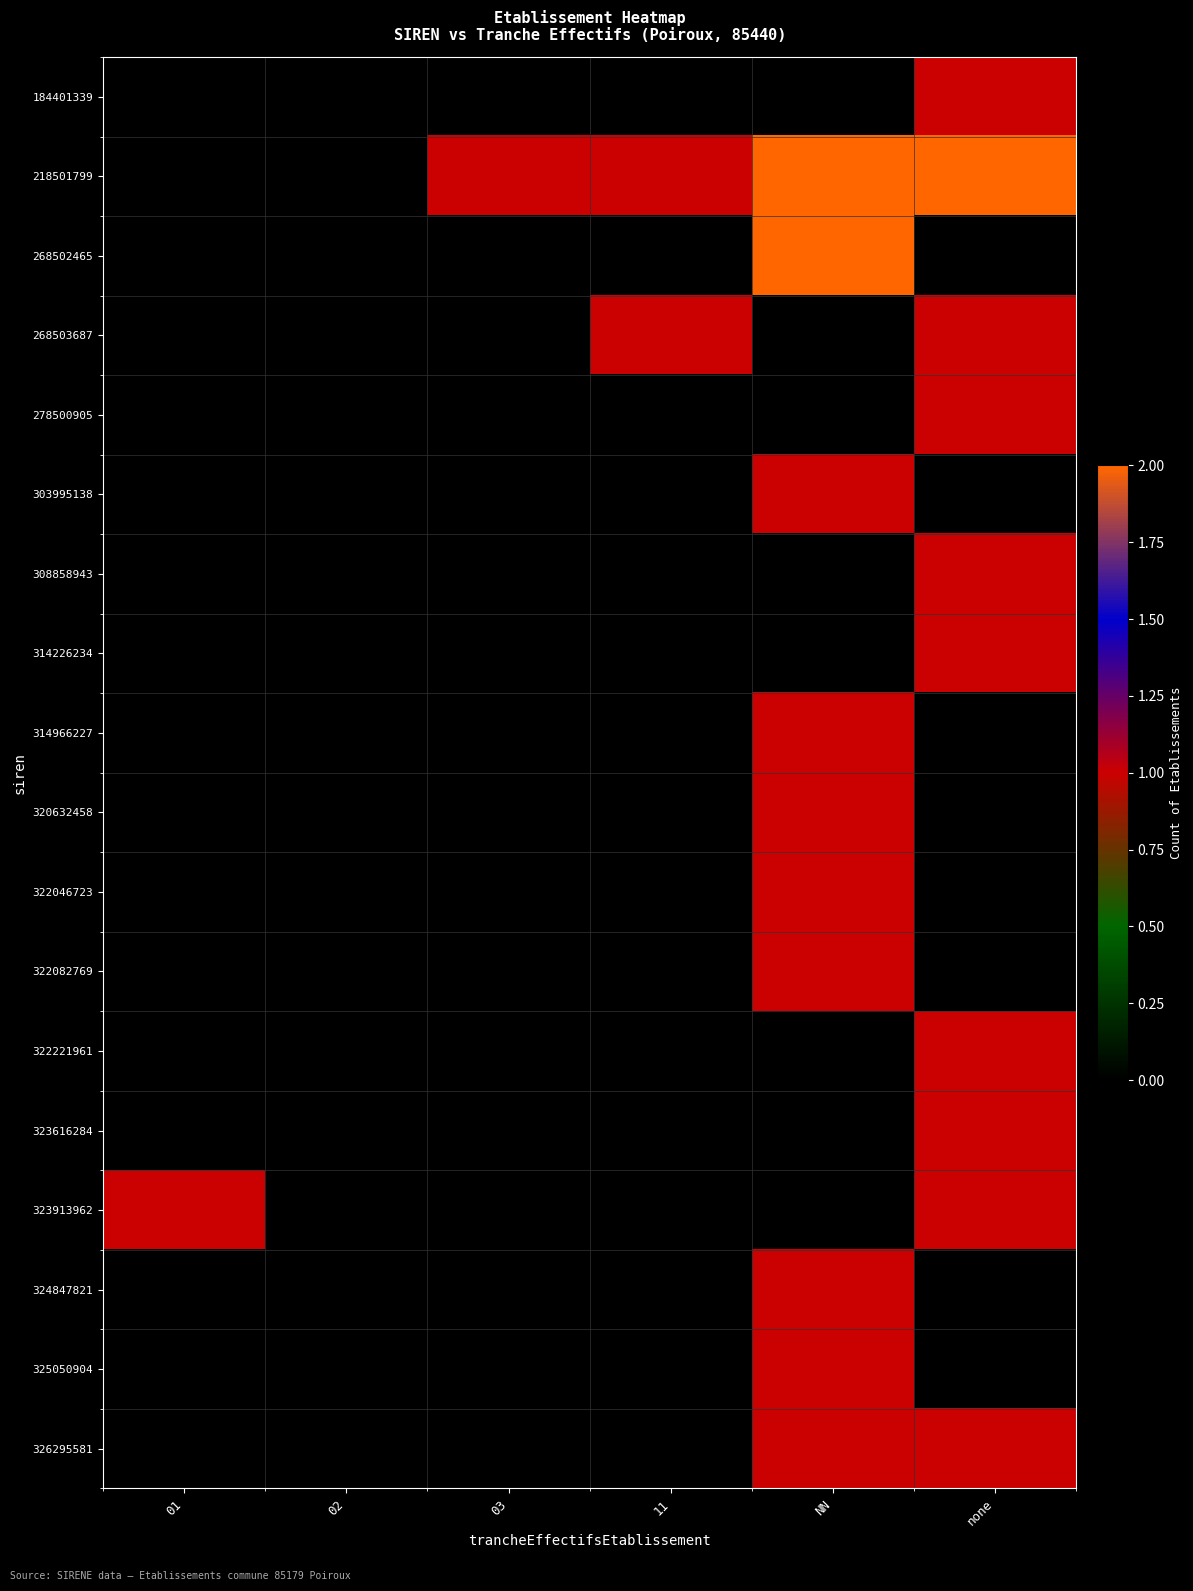

Reading left to right, what are all the values shown in this chart?

184401339: 01=0	02=0	03=0	11=0	NN=0	none=1
218501799: 01=0	02=0	03=1	11=1	NN=2	none=2
268502465: 01=0	02=0	03=0	11=0	NN=2	none=0
268503687: 01=0	02=0	03=0	11=1	NN=0	none=1
278500905: 01=0	02=0	03=0	11=0	NN=0	none=1
303995138: 01=0	02=0	03=0	11=0	NN=1	none=0
308858943: 01=0	02=0	03=0	11=0	NN=0	none=1
314226234: 01=0	02=0	03=0	11=0	NN=0	none=1
314966227: 01=0	02=0	03=0	11=0	NN=1	none=0
320632458: 01=0	02=0	03=0	11=0	NN=1	none=0
322046723: 01=0	02=0	03=0	11=0	NN=1	none=0
322082769: 01=0	02=0	03=0	11=0	NN=1	none=0
322221961: 01=0	02=0	03=0	11=0	NN=0	none=1
323616284: 01=0	02=0	03=0	11=0	NN=0	none=1
323913962: 01=1	02=0	03=0	11=0	NN=0	none=1
324847821: 01=0	02=0	03=0	11=0	NN=1	none=0
325050904: 01=0	02=0	03=0	11=0	NN=1	none=0
326295581: 01=0	02=0	03=0	11=0	NN=1	none=1